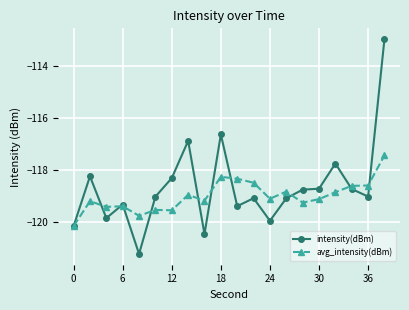

True or false: avg_intensity(dBm) has more than 0 points higher than both neighbors.

True